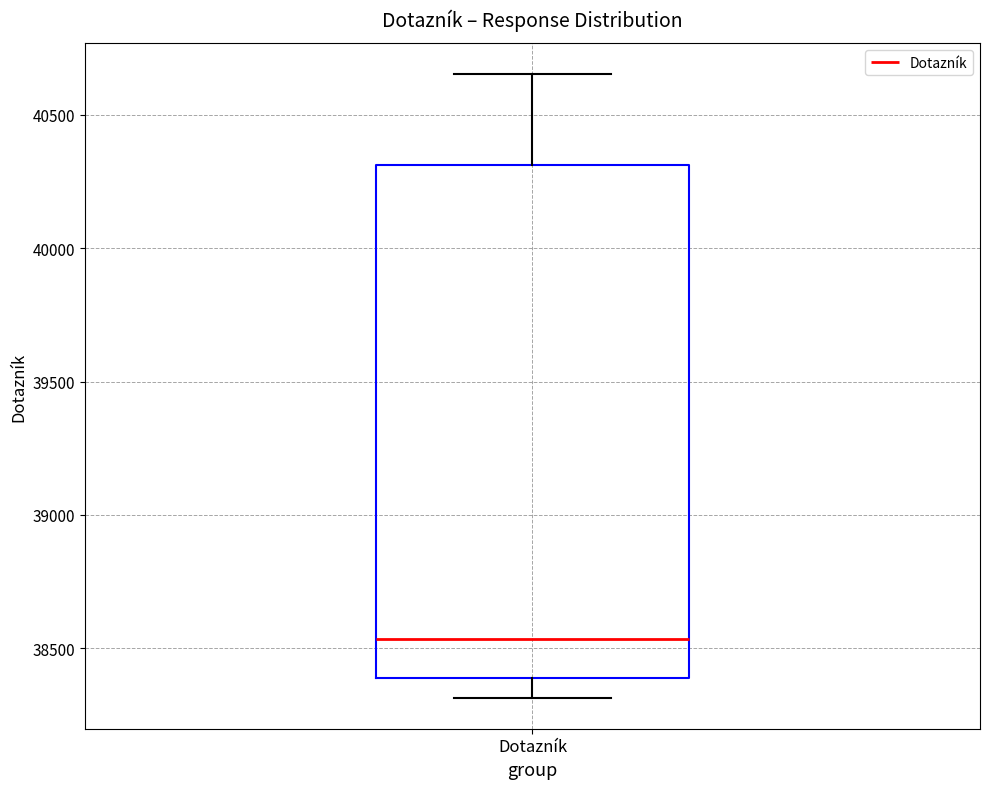

Transcribe this box plot: give where the median line is, the range the box spans, and where the two whiskers end, as read against the y-axis. The values are not printed on the chart, so give them approximately, as read against the axis.

median 38550, box 38400 to 40300, whiskers 38300 to 40650